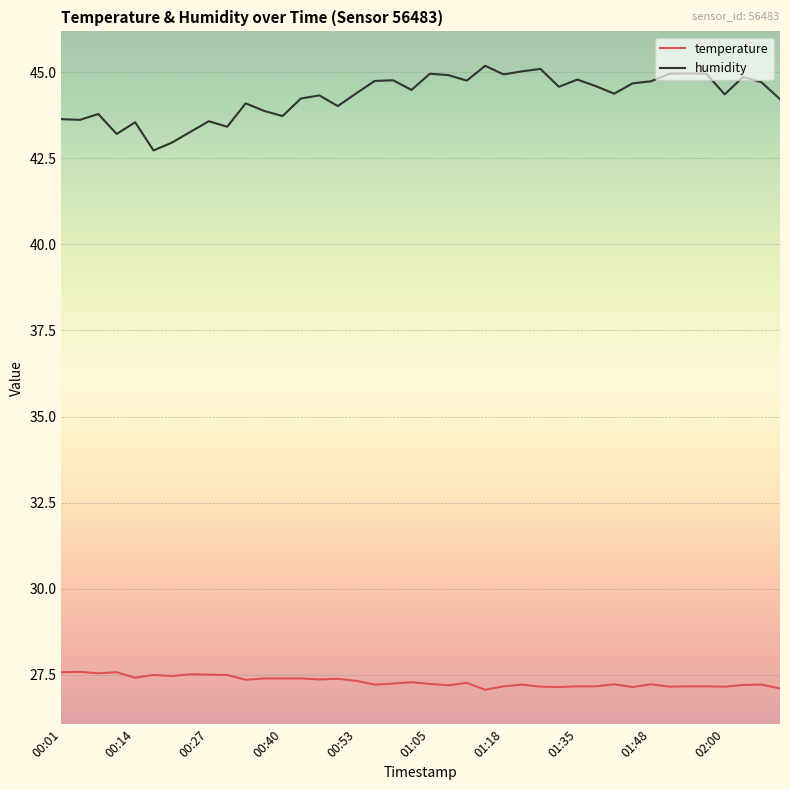

Rank the series by their average value, from highest to lowest.

humidity, temperature